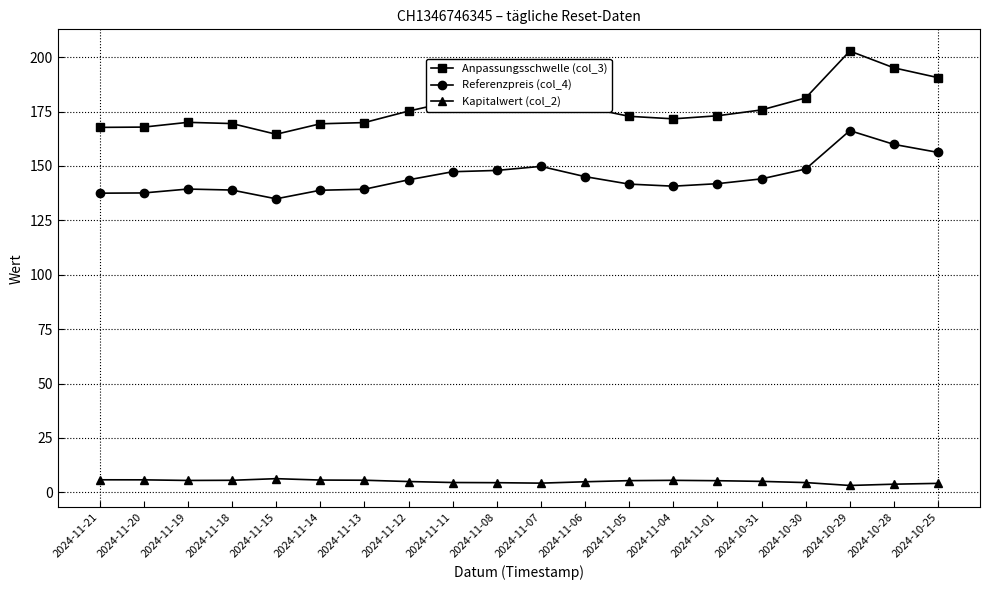

How many data points in Anpassungsschwelle (col_3) are less than 175?

10